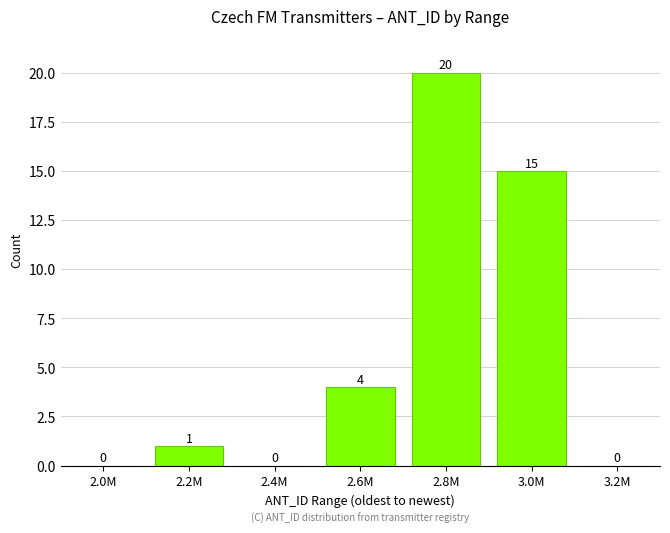

Reading left to right, transcribe all the data shown in this chart.

2.0M=0	2.2M=1	2.4M=0	2.6M=4	2.8M=20	3.0M=15	3.2M=0